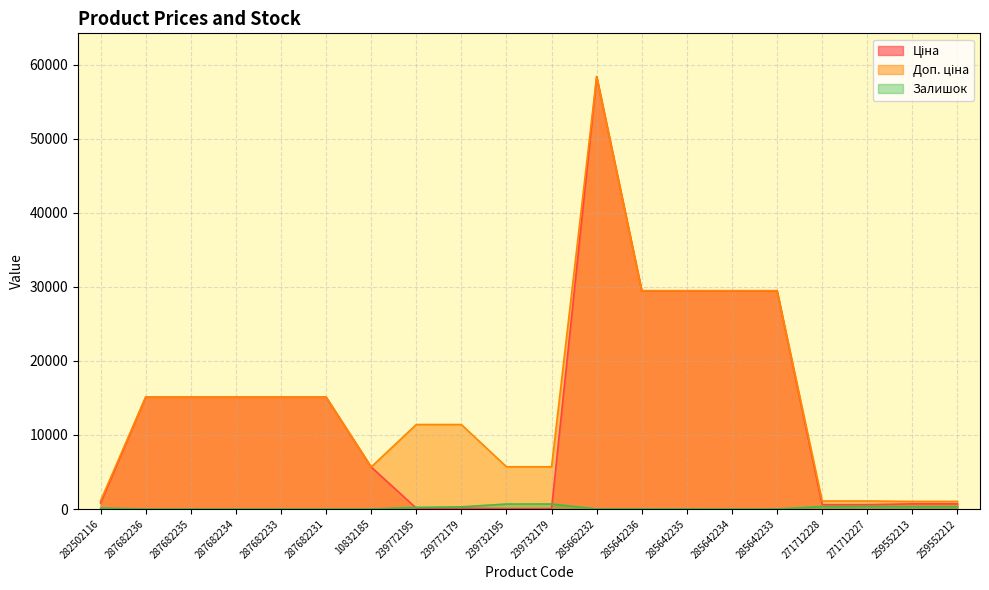

List the labels in order of Доп. ціна value, largest first.

285662232, 285642236, 285642235, 285642234, 285642233, 287682236, 287682235, 287682234, 287682233, 287682231, 239772195, 239772179, 239732195, 239732179, 10832185, 282502116, 271712228, 271712227, 259552213, 259552212